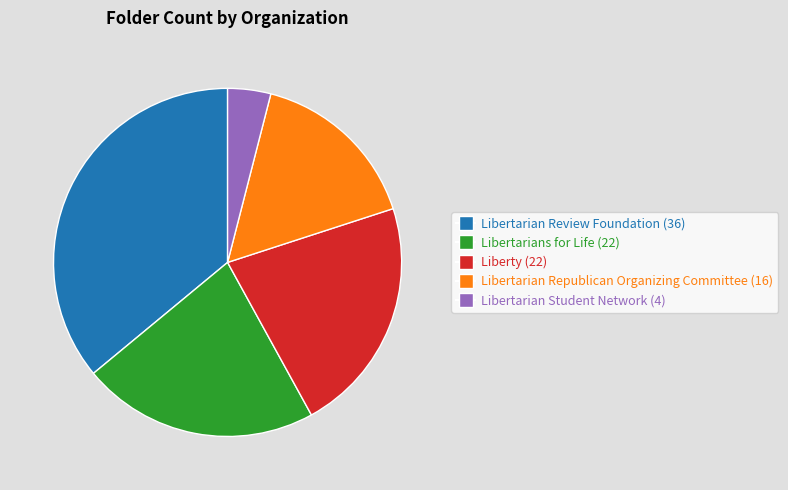

Which slice is the largest?

Libertarian Review Foundation